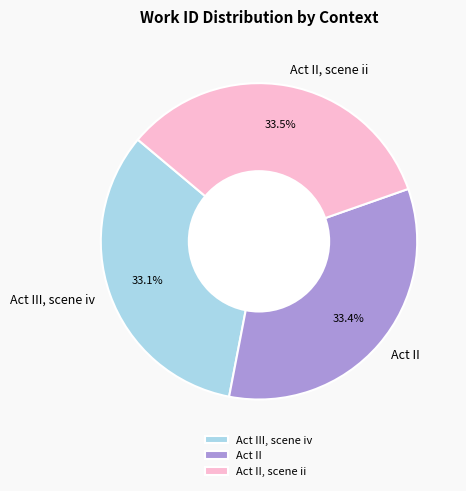

Does any single category account for the majority?

No